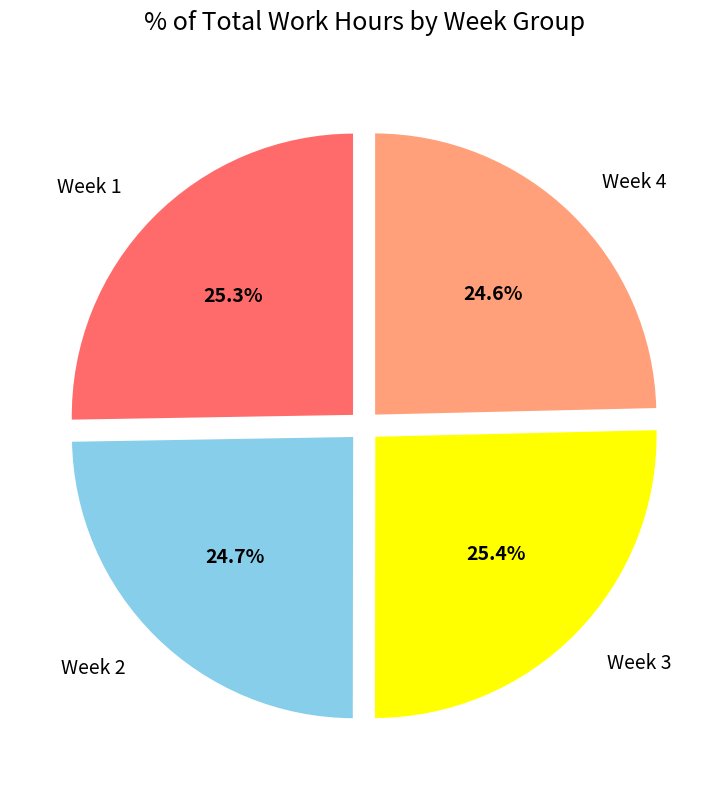

How much of the chart is everything except Week 2?

75.3%